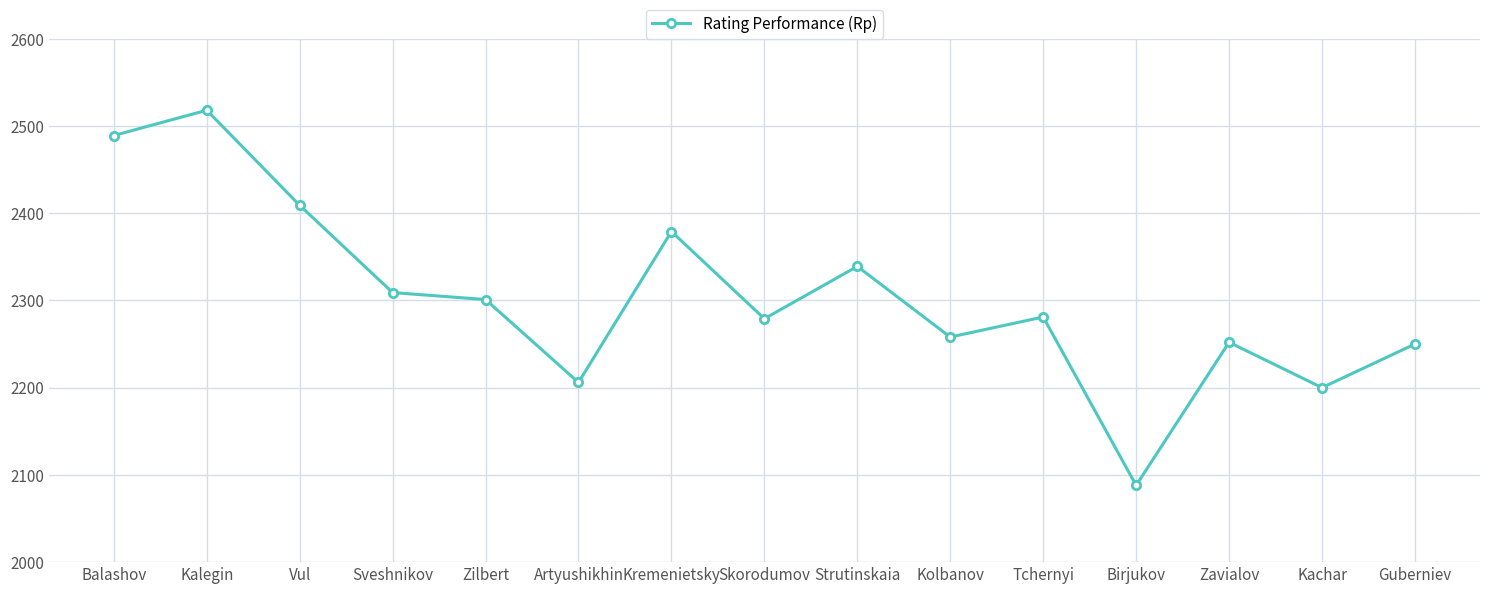

Where does the data first go above 2281?

Balashov